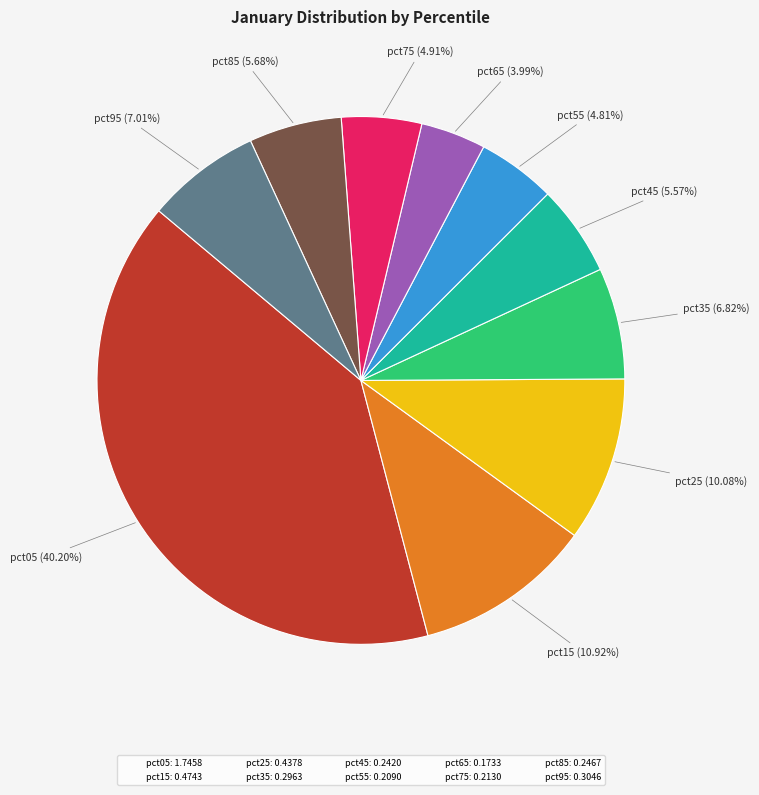

How many segments does this pie chart have?

10